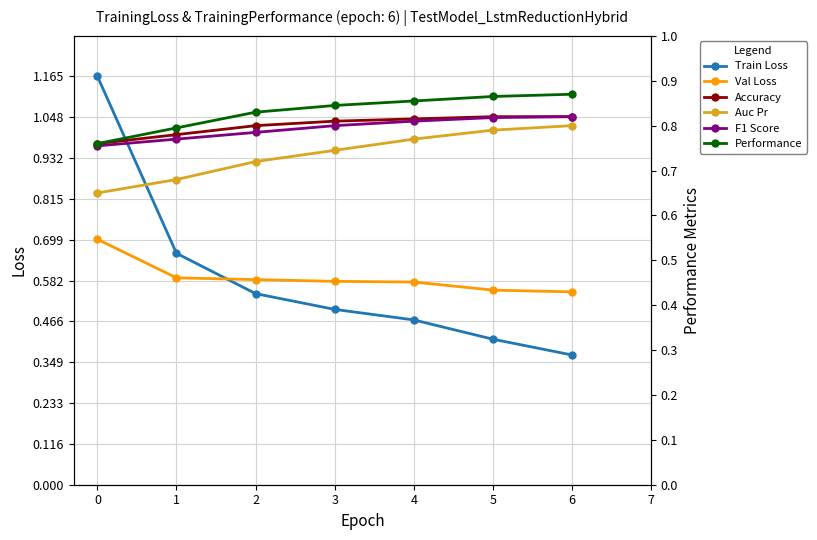

True or false: F1 Score and Accuracy cross at least once.

False